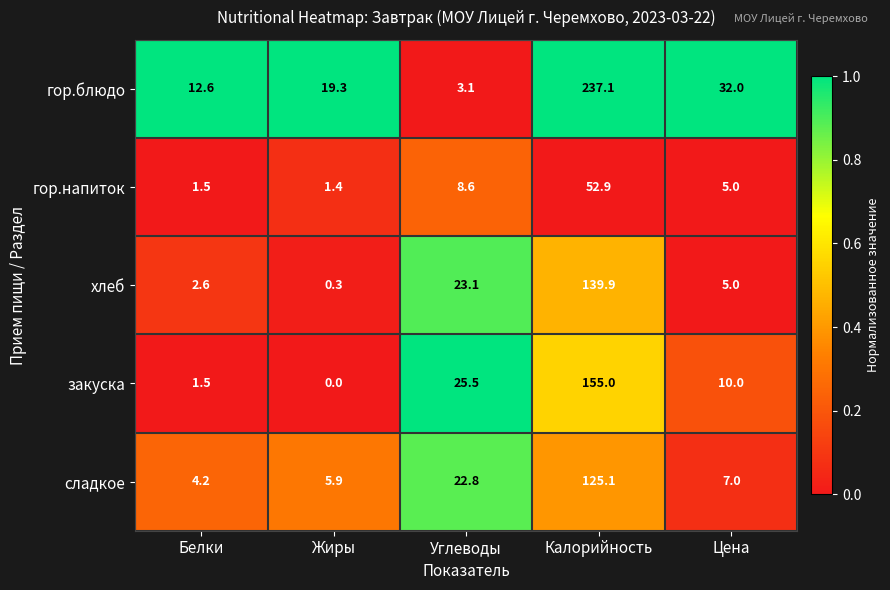

Which label corresponds to the smallest value in the chart?

Жиры